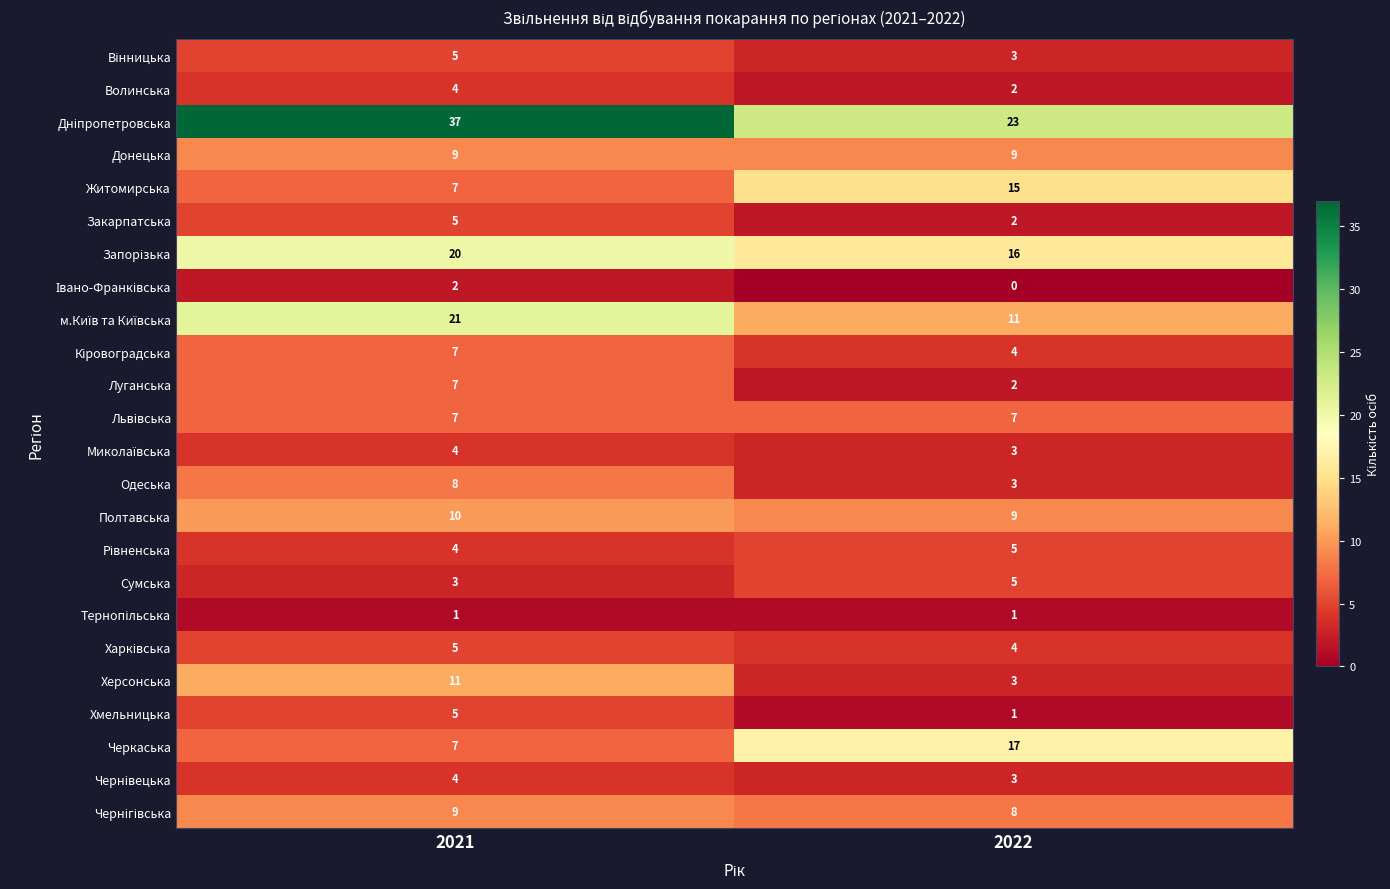

How many categories are shown in the chart?

2